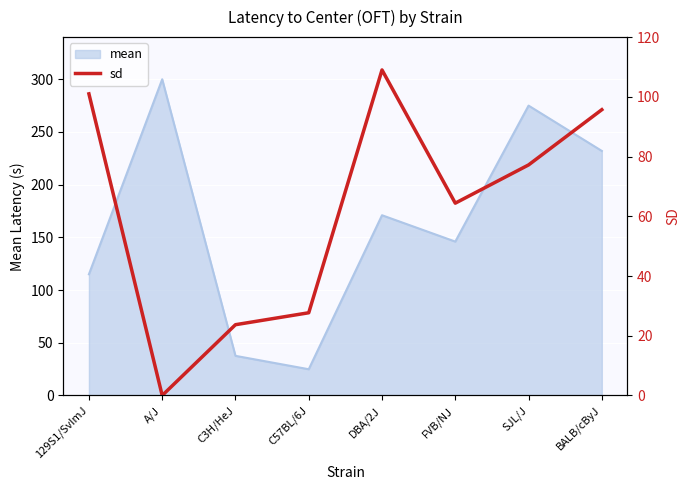

At which category does the data reach its first local peak?

DBA/2J